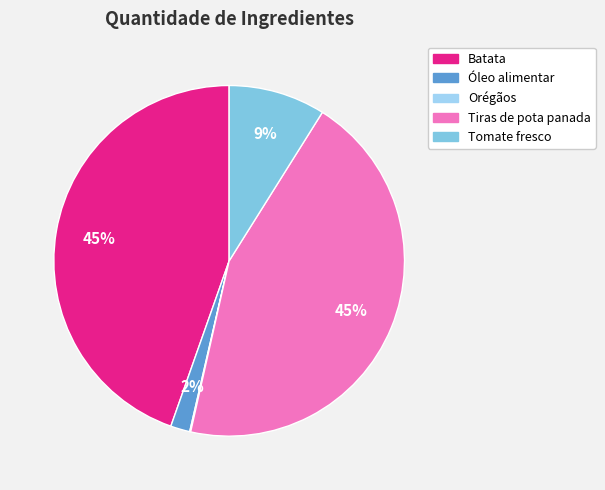

Do Óleo alimentar and Batata together represent more than half of the pie?

No